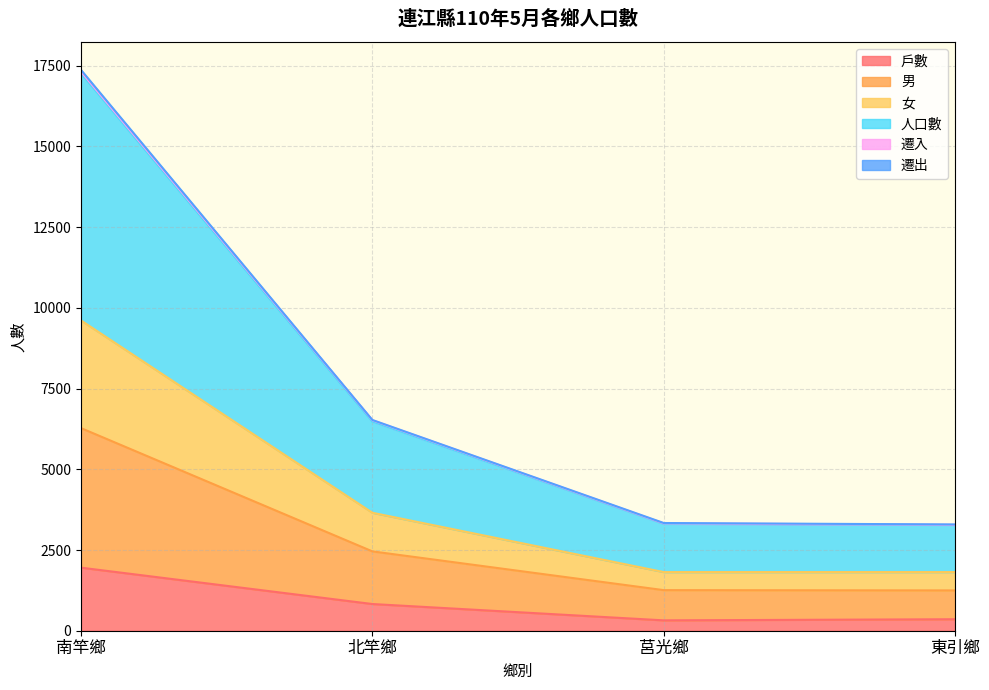

What is the total value across all series at 莒光鄉?

3336